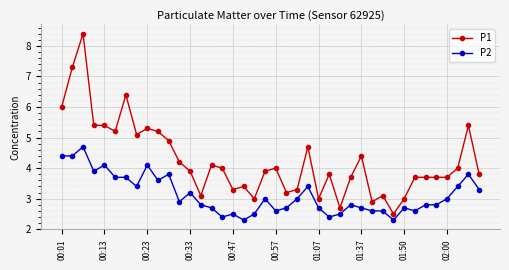

What is the average value of the P2 series?

3.1